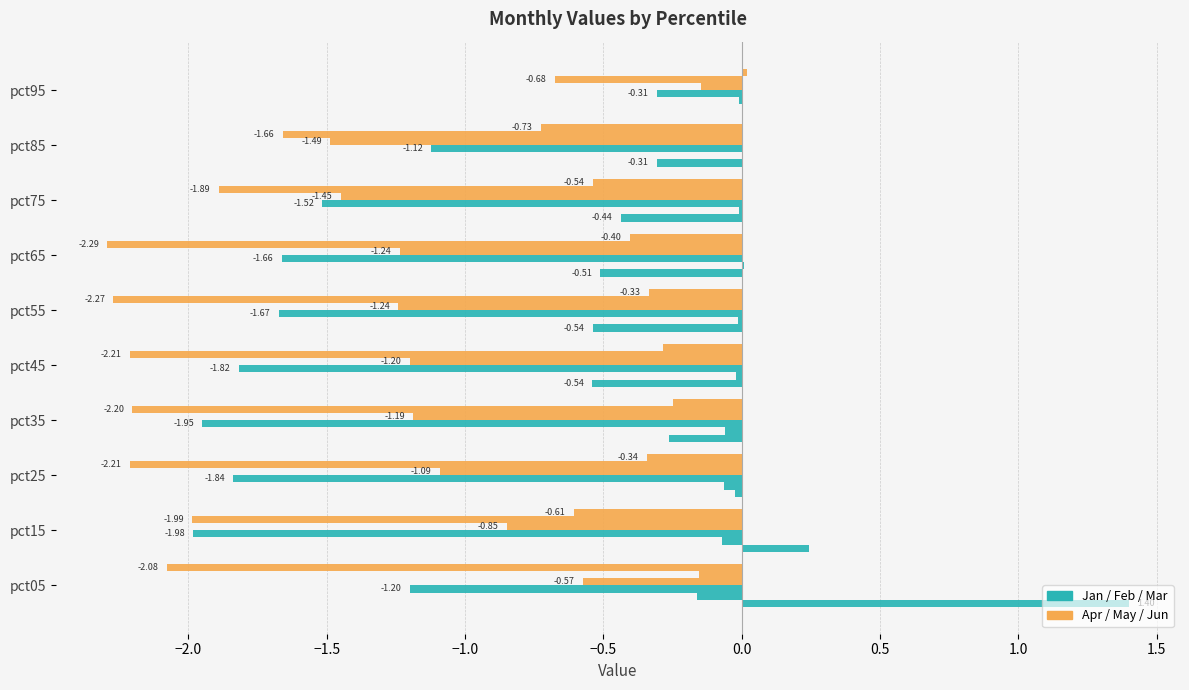

Count the number of data series in this chart.

6